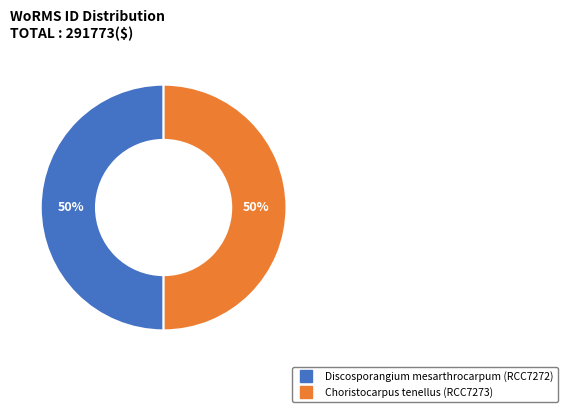

Do Choristocarpus tenellus (RCC7273) and Discosporangium mesarthrocarpum (RCC7272) together represent more than half of the pie?

Yes